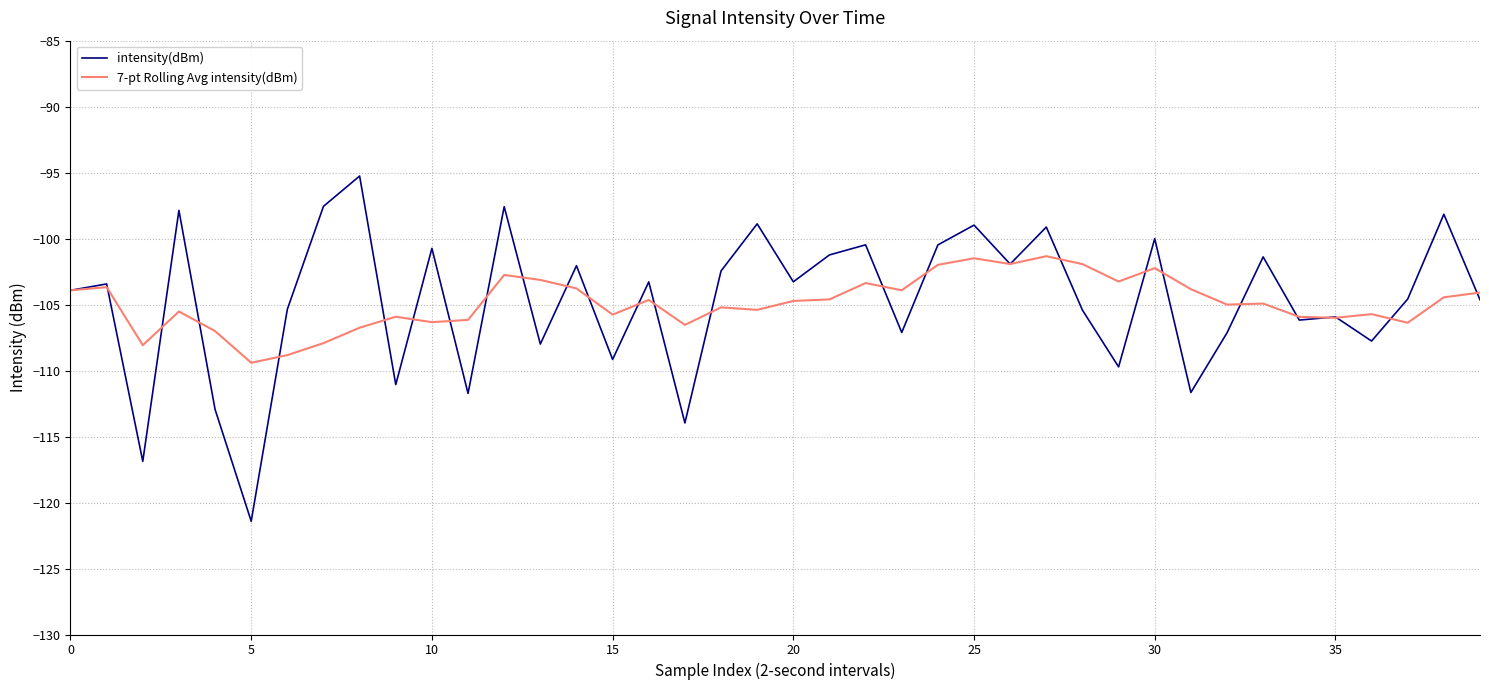

True or false: intensity(dBm) has more than 2 interior local peaks.

True